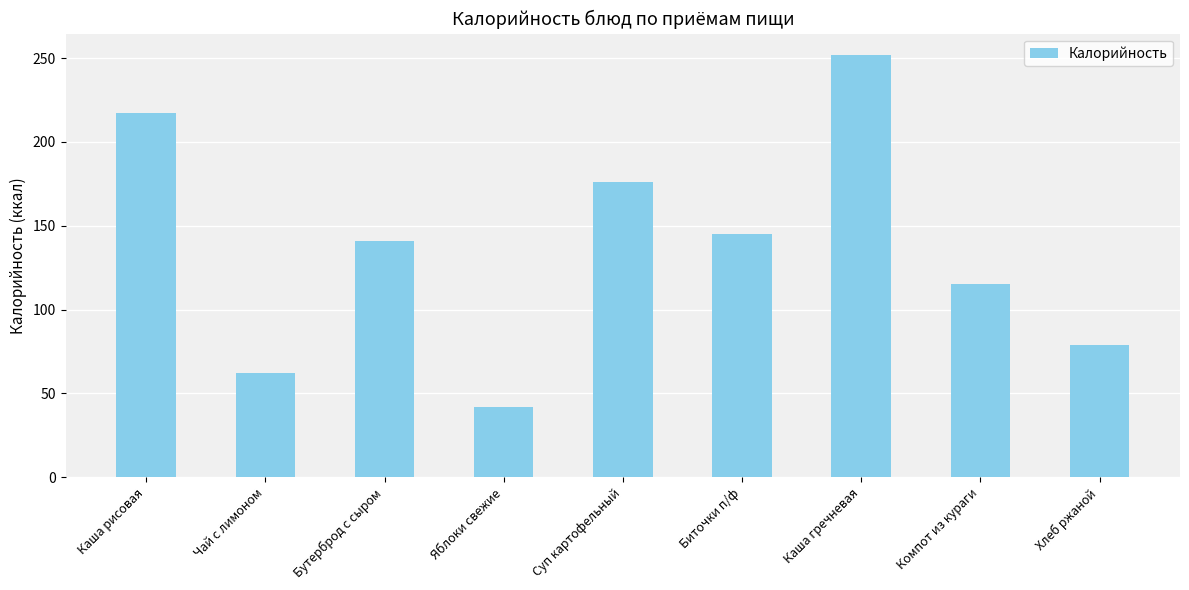

What is the average value?

137